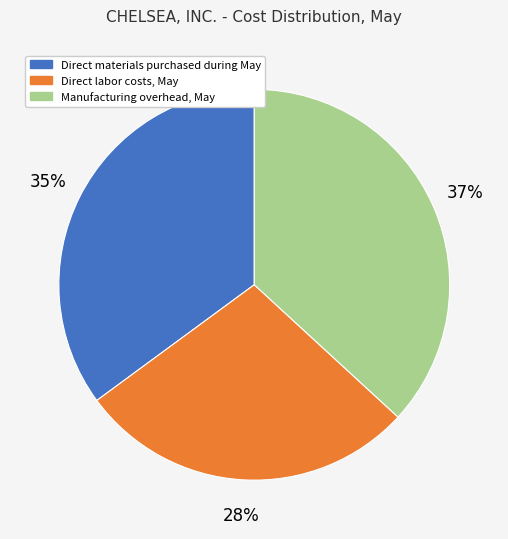

True or false: Manufacturing overhead, May accounts for 37% of the total.

True